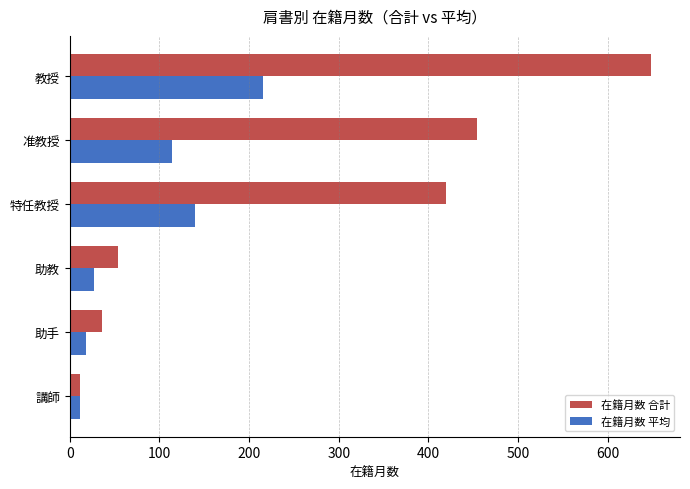

What is the difference between the maximum and minimum values in the 在籍月数 平均 series?

204.0